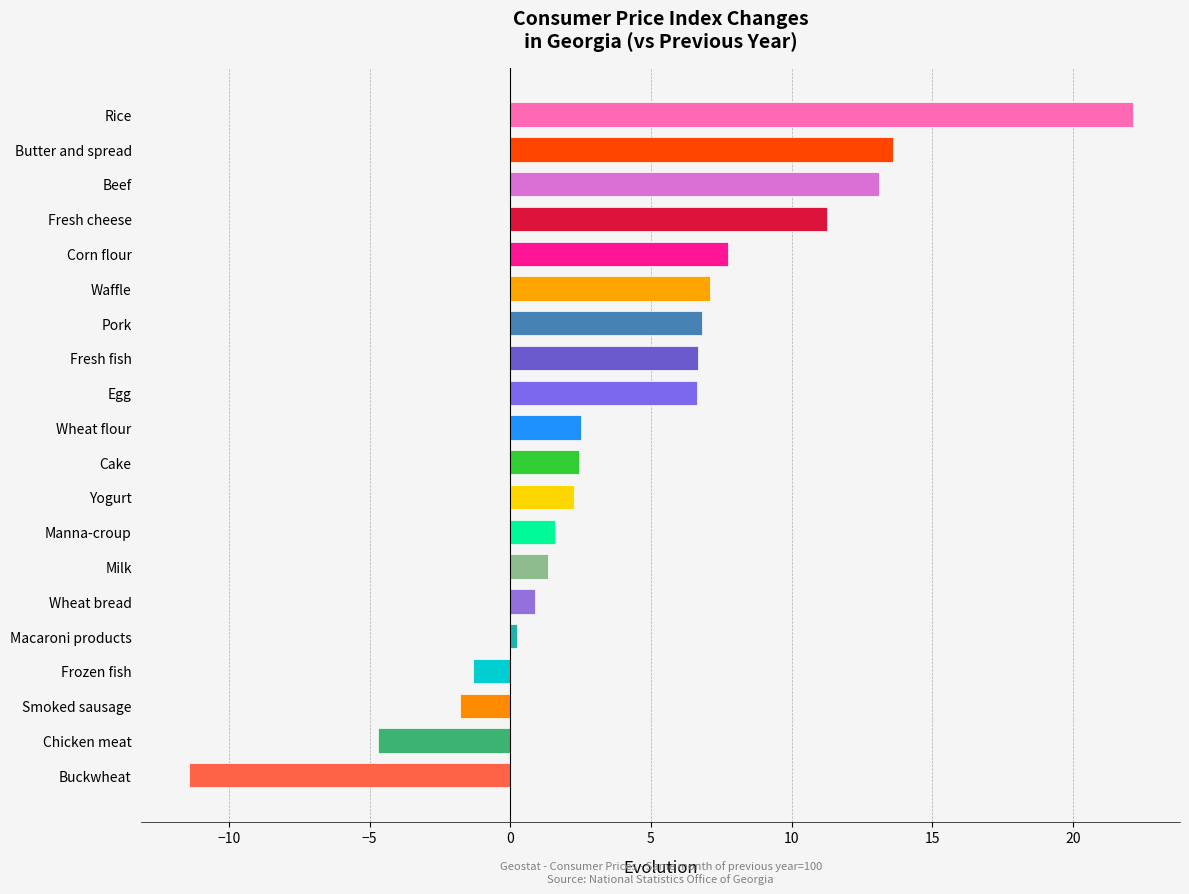

What is the difference between the maximum and minimum values?

33.6